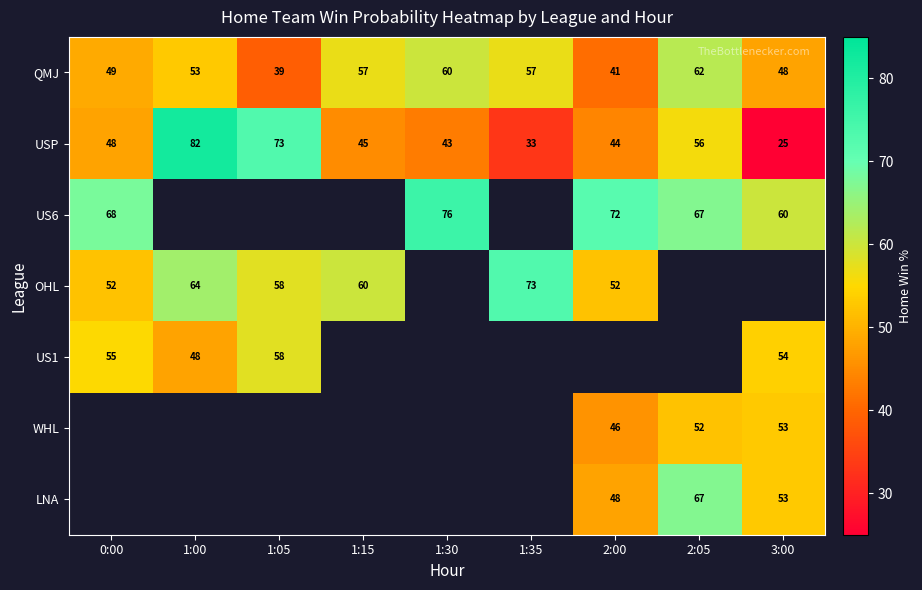

List the labels in order of USP value, largest first.

1:00, 1:05, 2:05, 0:00, 1:15, 2:00, 1:30, 1:35, 3:00